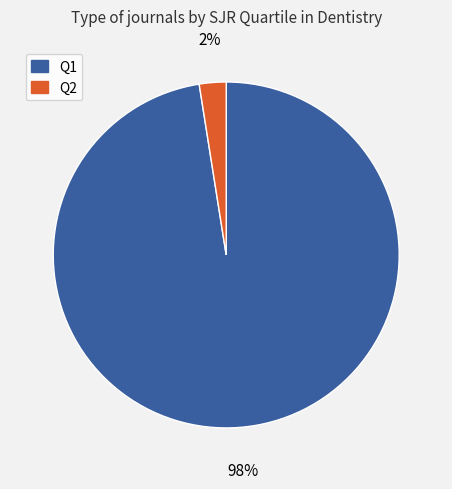

Which has a higher value, Q1 or Q2?

Q1